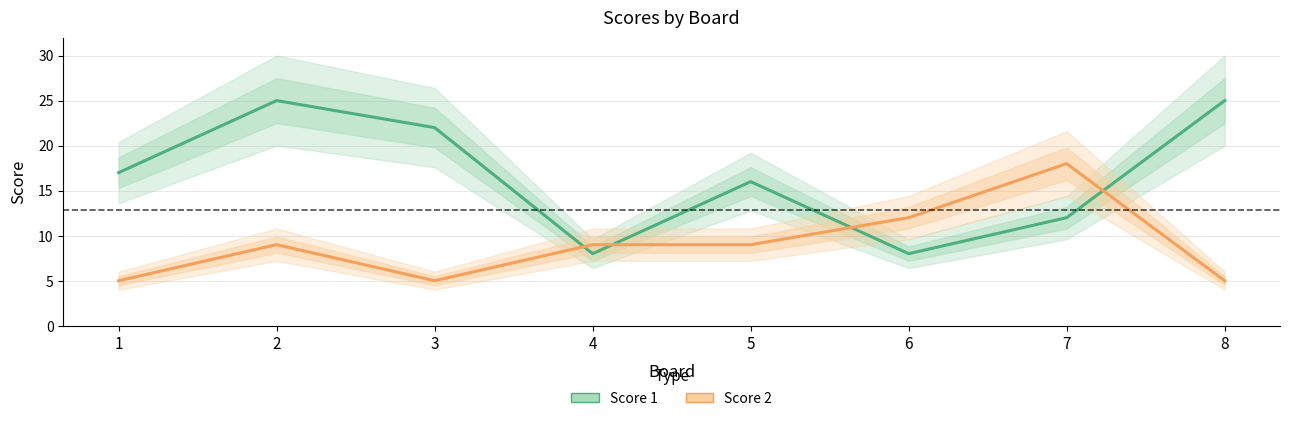

Between 2 and 1, which is larger?

2